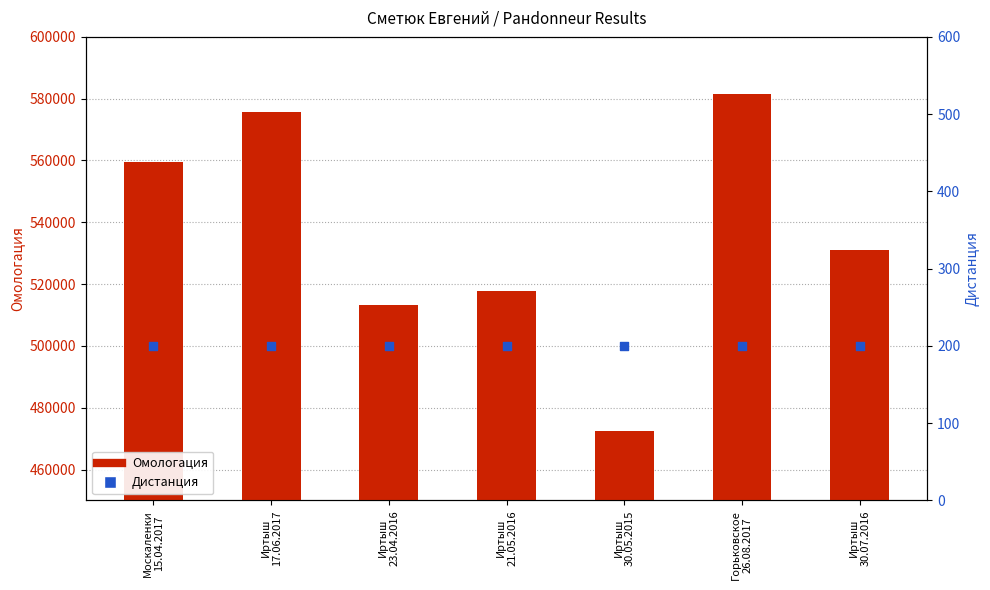

At how many categories does at least one series exceed 424531?

7